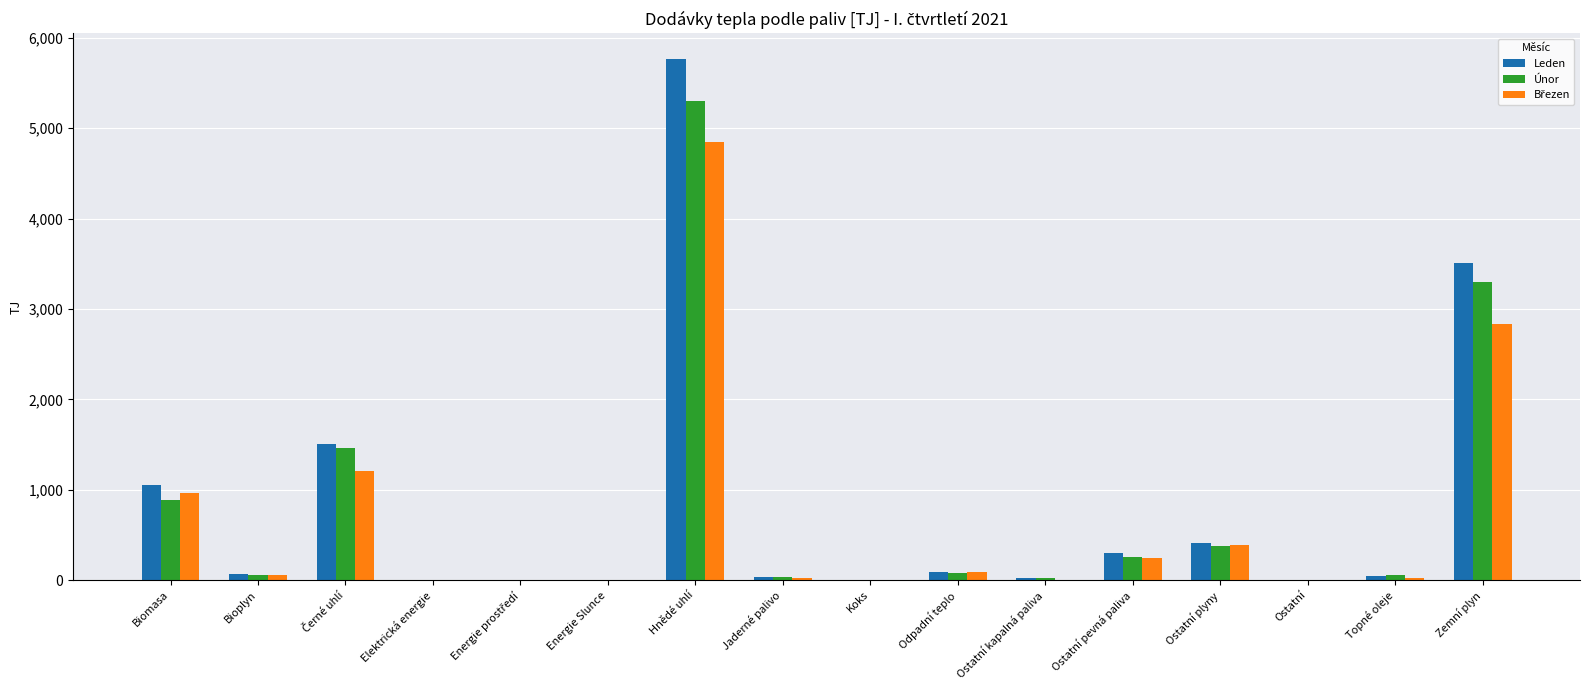

Where is Únor nearest to the value 2652?

Zemní plyn